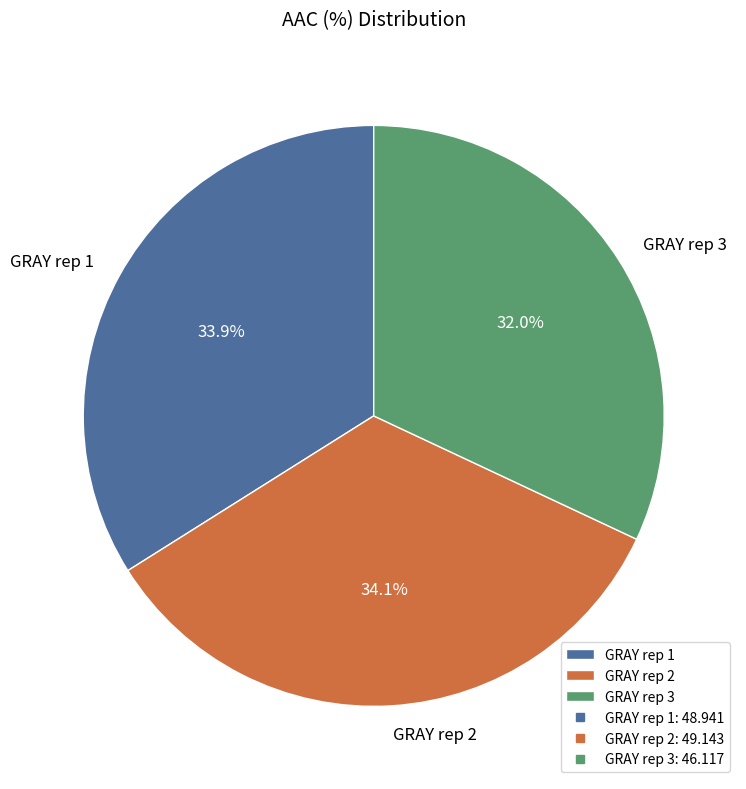

How many segments does this pie chart have?

3